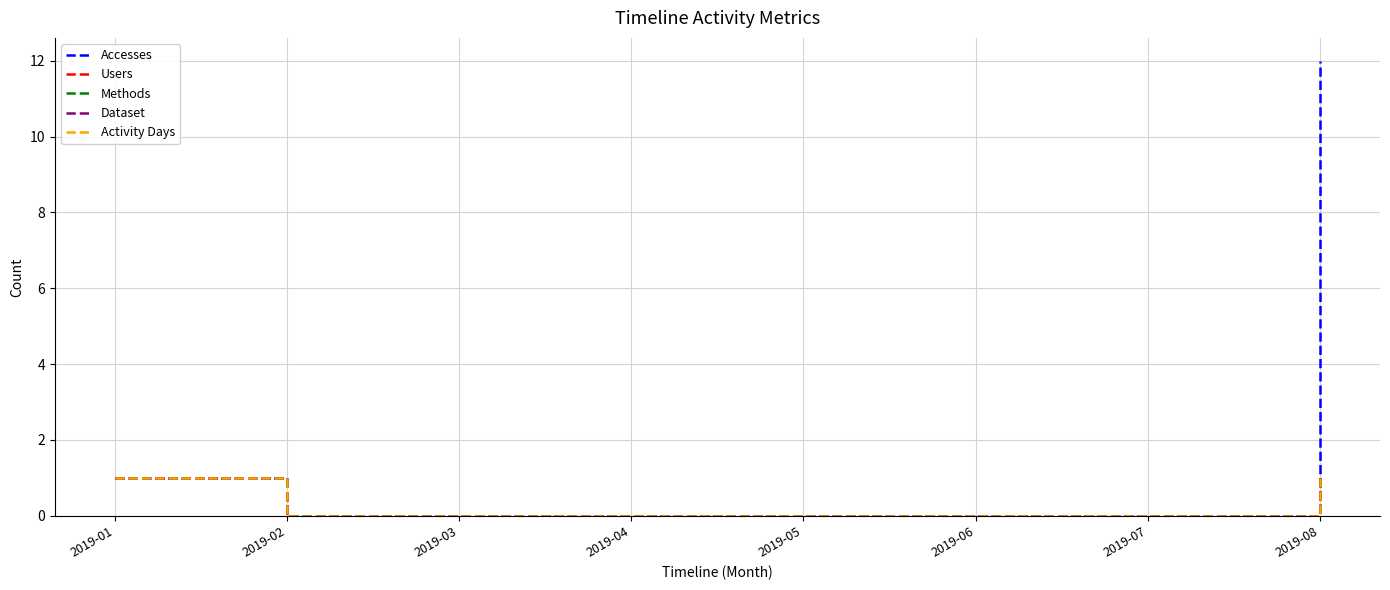

True or false: Methods and Activity Days cross at least once.

False